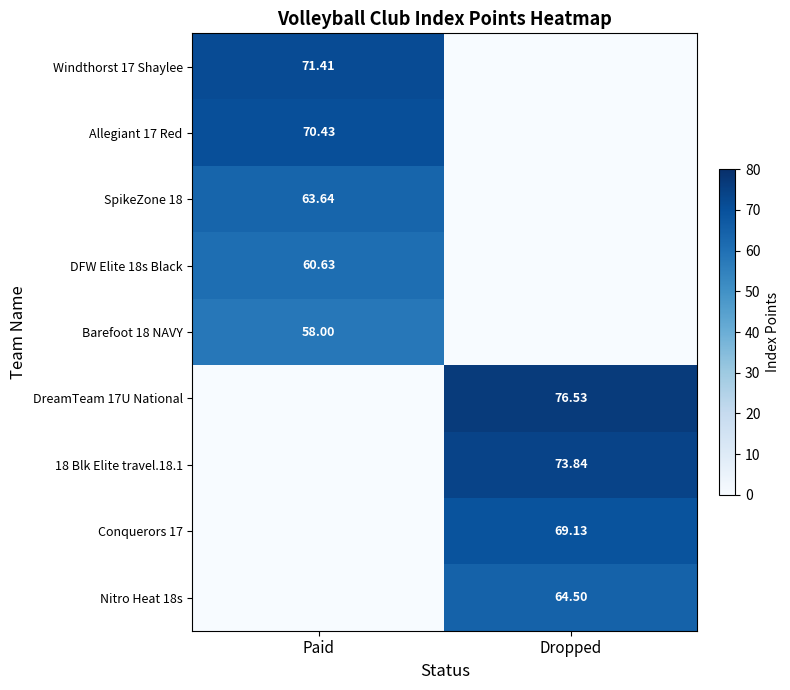

Rank the series by their maximum value, from lowest to highest.

Barefoot 18 NAVY, DFW Elite 18s Black, SpikeZone 18, Nitro Heat 18s, Conquerors 17, Allegiant 17 Red, Windthorst 17 Shaylee, 18 Blk Elite travel.18.1, DreamTeam 17U National